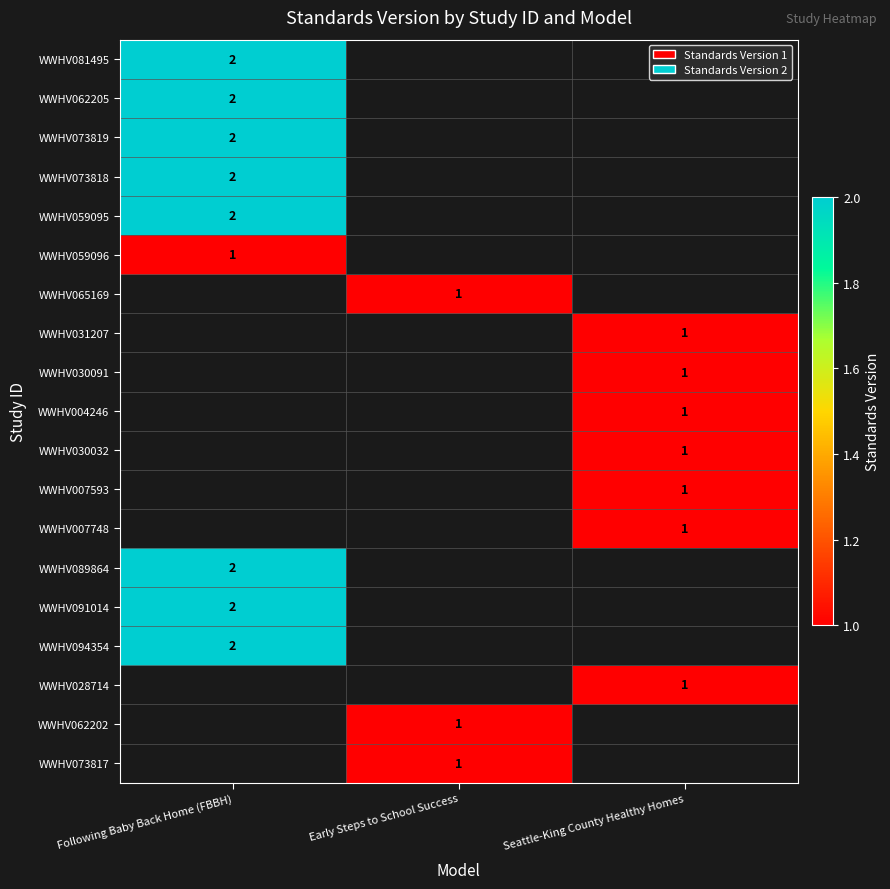

The WWHV094354 series shows 3 at Following Baby Back Home (FBBH). True or false?

False